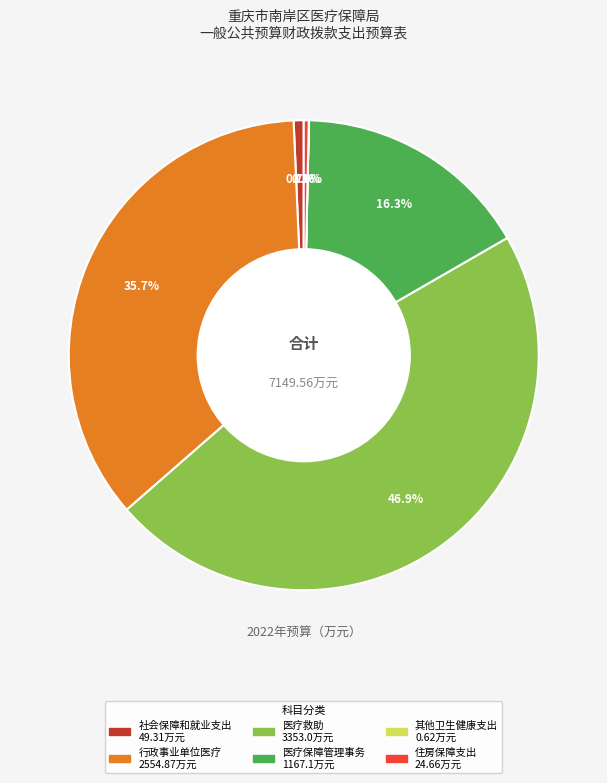

What is the ratio of the value at 行政事业单位医疗 to the value at 社会保障和就业支出?

51.8